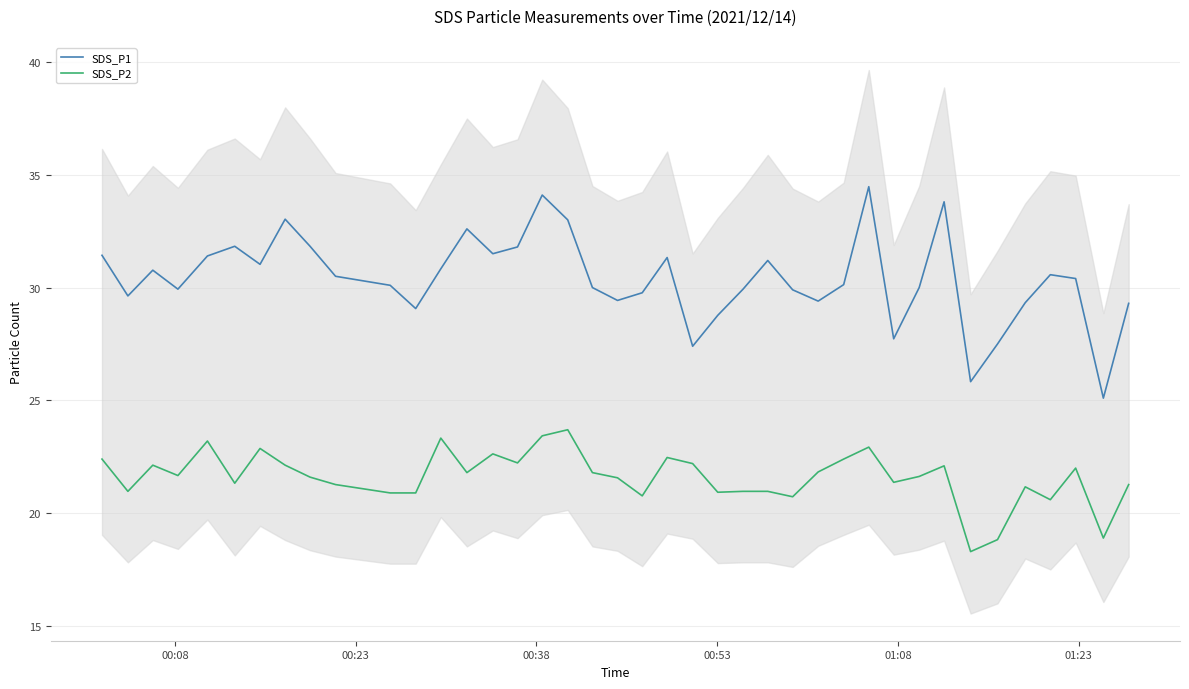

What is the lowest value of the SDS_P2 series?

18.3